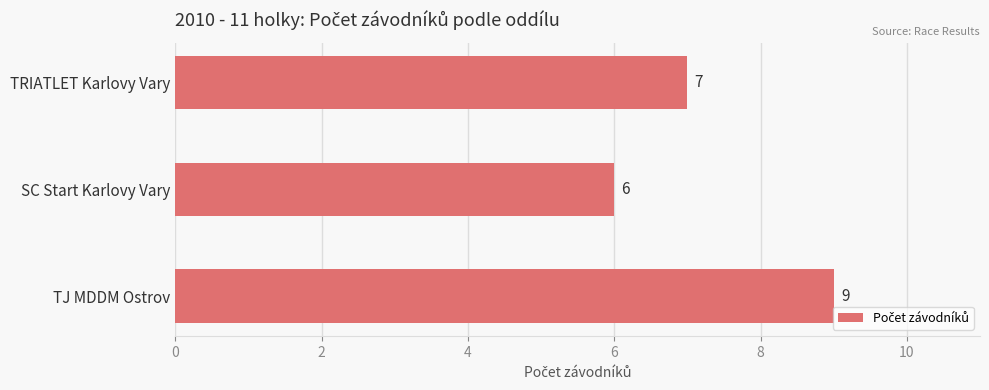

True or false: the data shows 1 at SC Start Karlovy Vary.

False